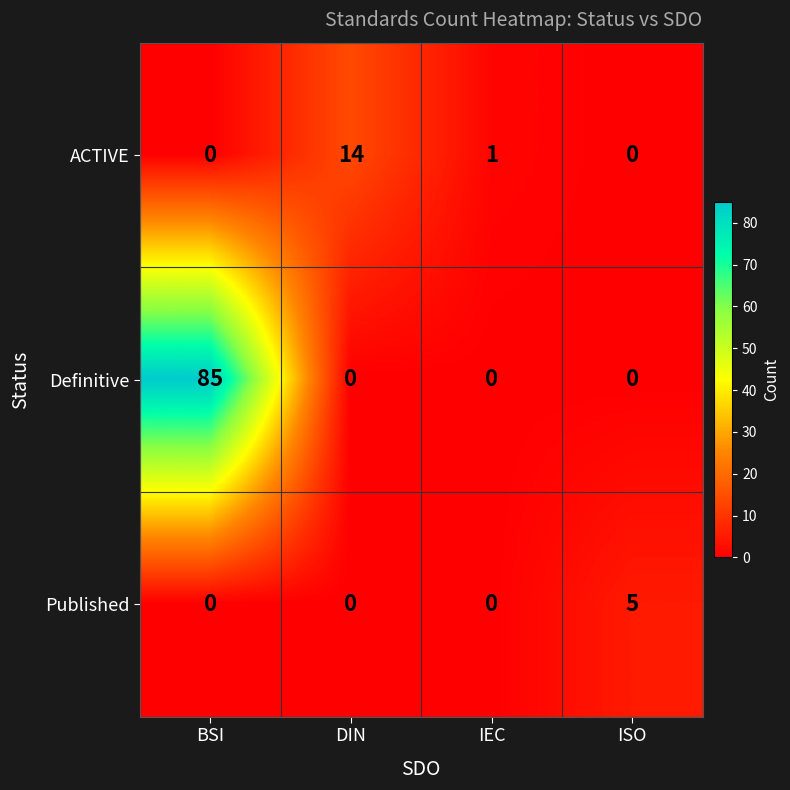

Reading left to right, what are all the values shown in this chart?

ACTIVE: 0	14	1	0
Definitive: 85	0	0	0
Published: 0	0	0	5